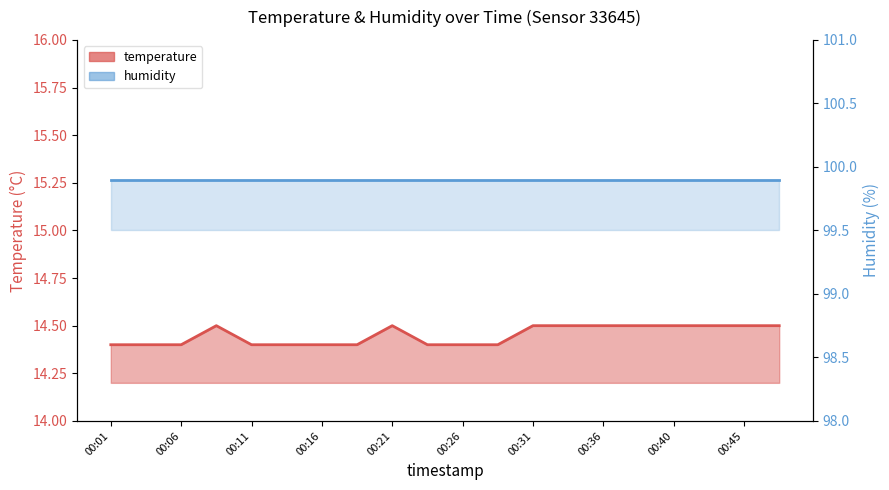

Count the values in the range 14 to 15.

20